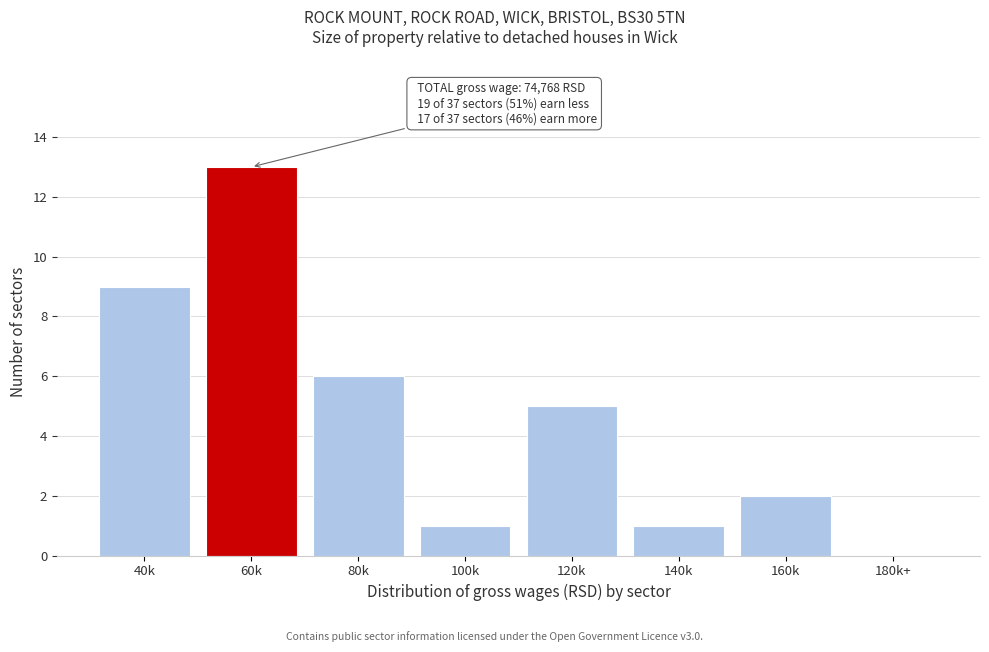

Reading left to right, what are all the values shown in this chart?

40k=9	60k=13	80k=6	100k=1	120k=5	140k=1	160k=2	180k+=0